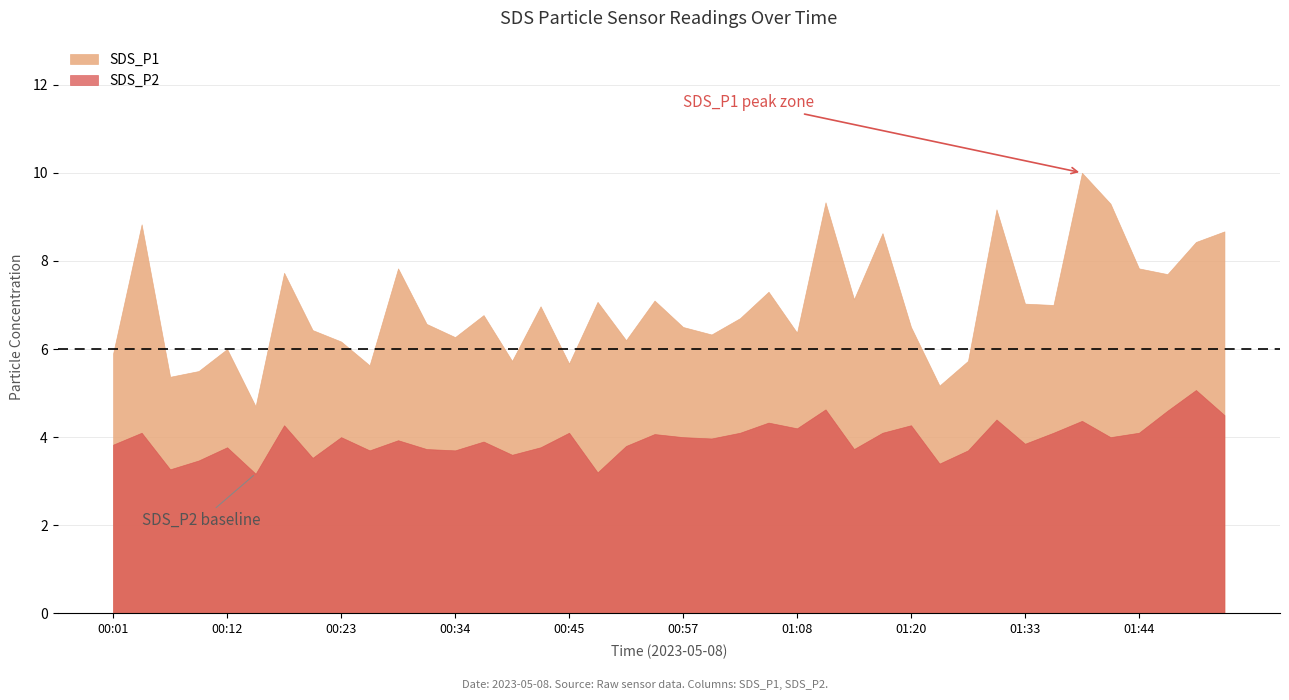

In SDS_P1, how many points are higher than both neighbors (excluding endpoints)?

13